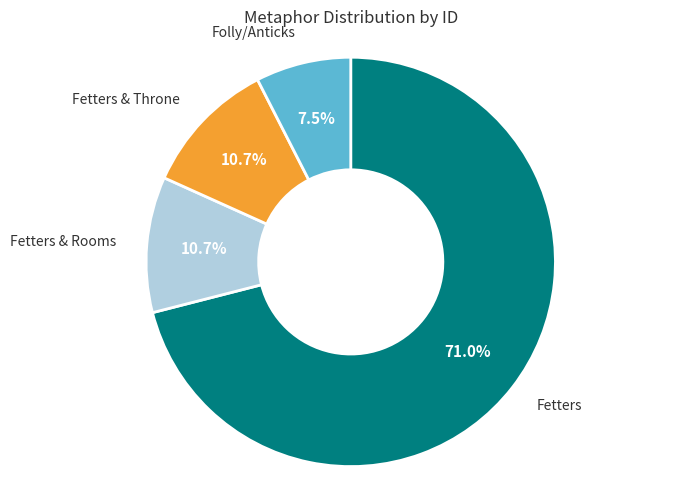

To the nearest percent, what is the average slice percentage?

25%